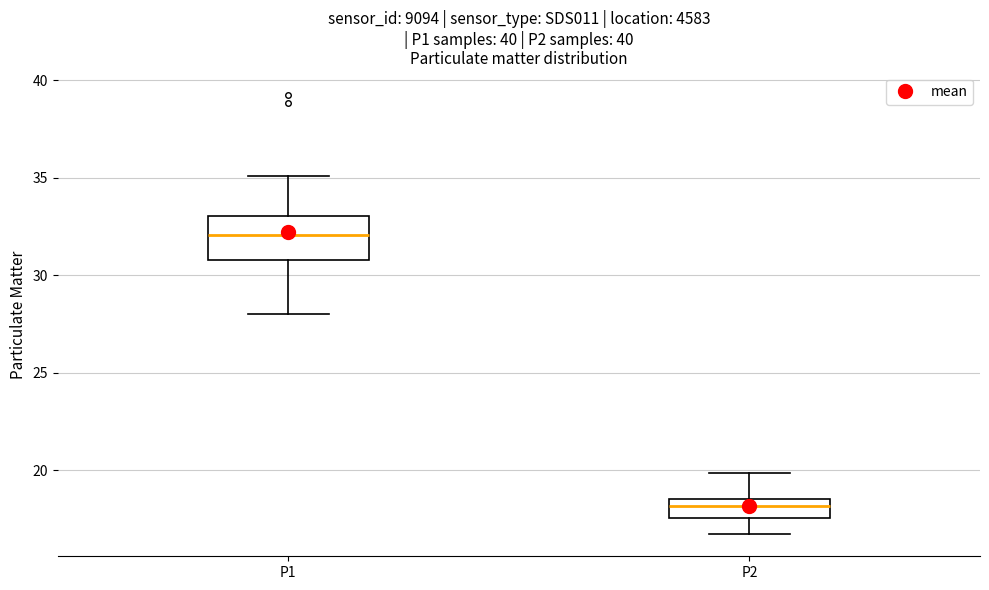

Where is the upper edge of the box for P2 on the y-axis? The values are not printed on the chart, so give them approximately, as read against the axis.

18.5